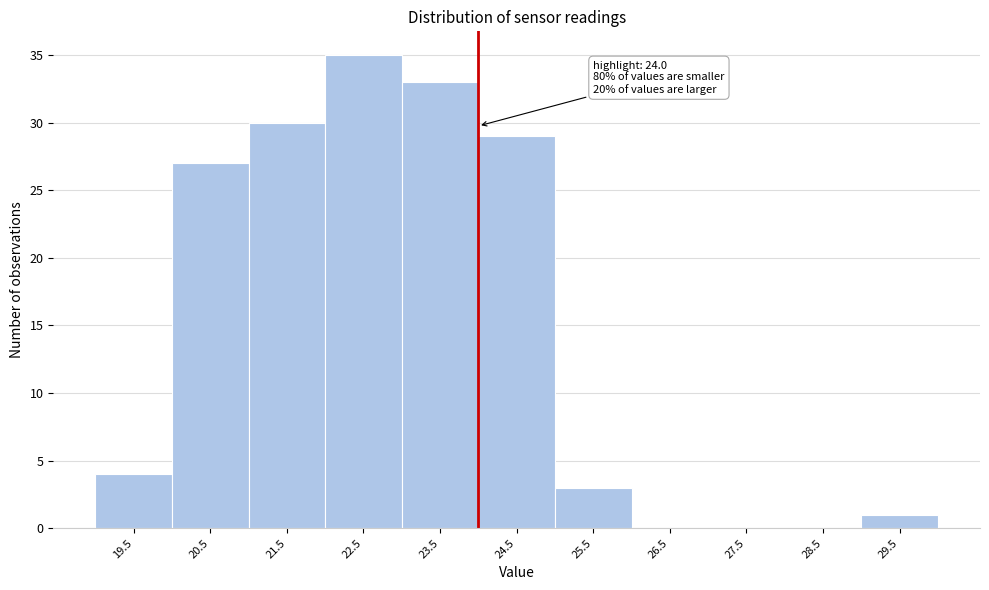

Over which range of the x-axis is the bar tallest?

22 to 23